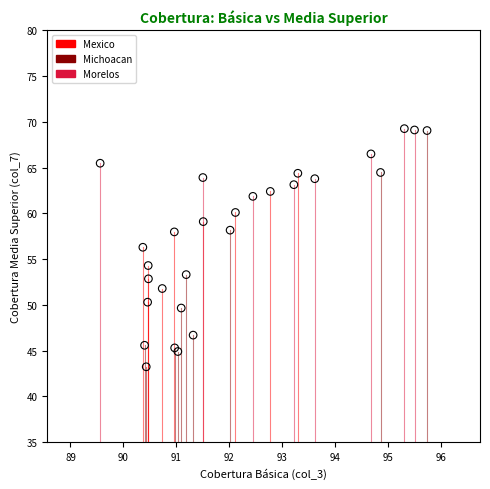

What are all the series names shown in the legend?

Mexico, Michoacan, Morelos